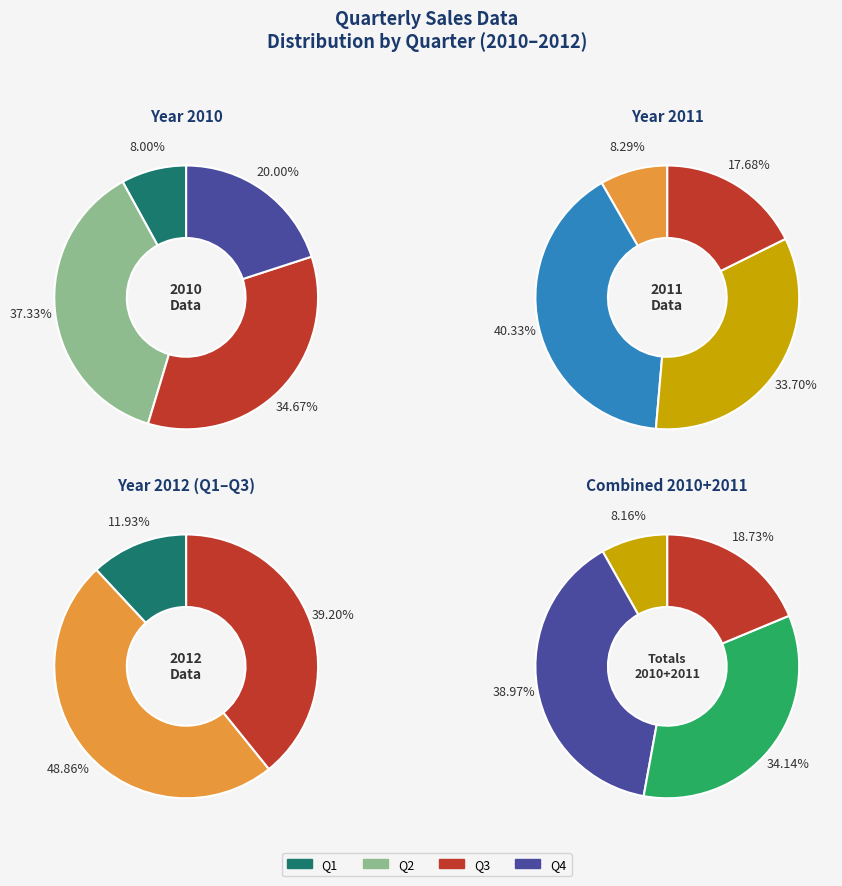

Does values_2010 account for over 50% of the chart?

No